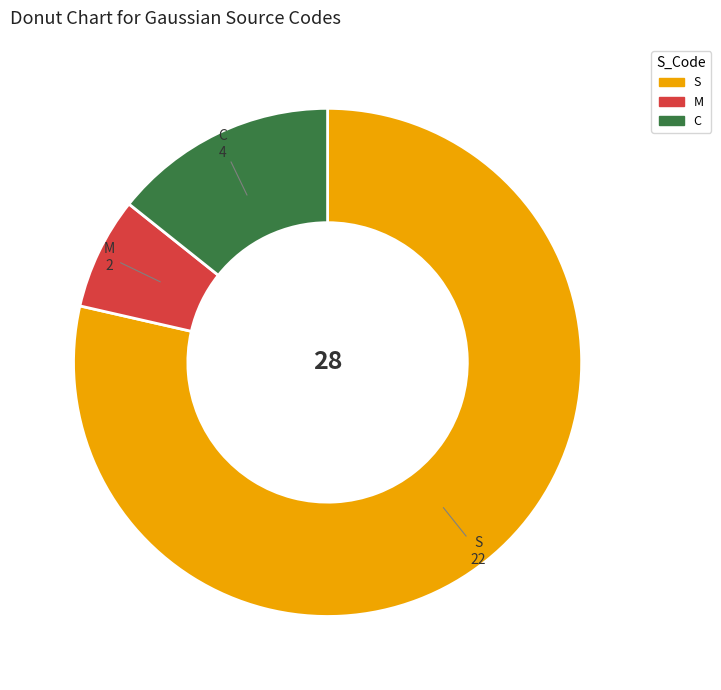

Between C and S, which is larger?

S